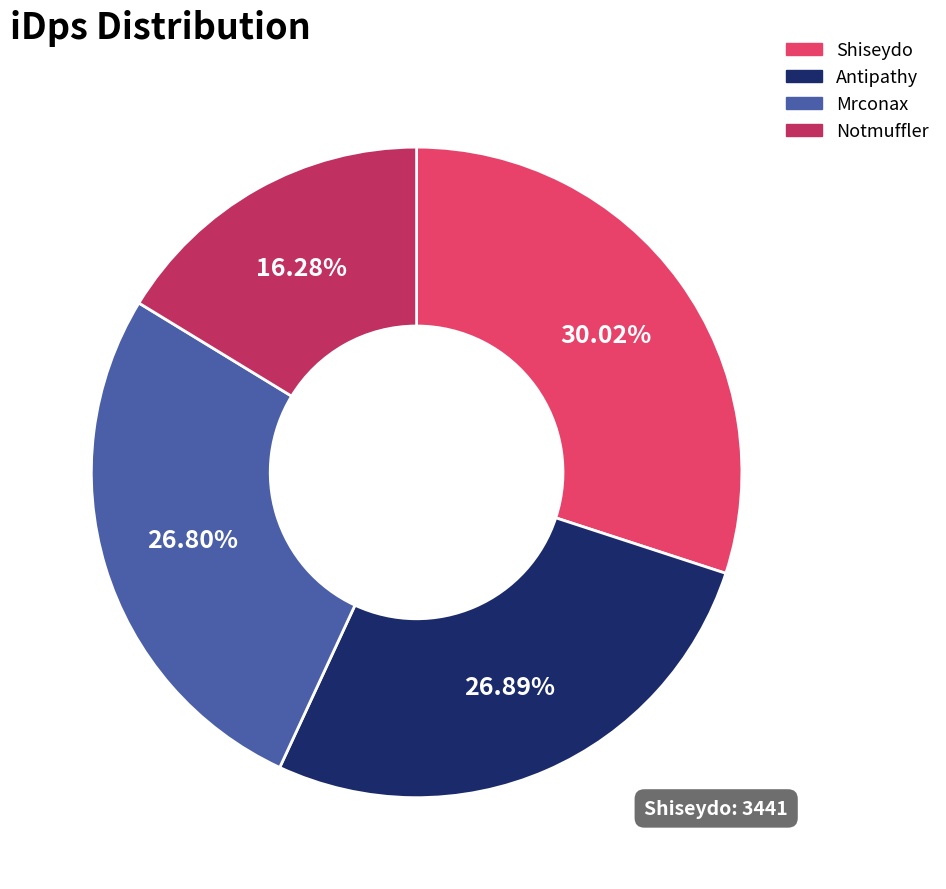

How many slices are in this pie chart?

4